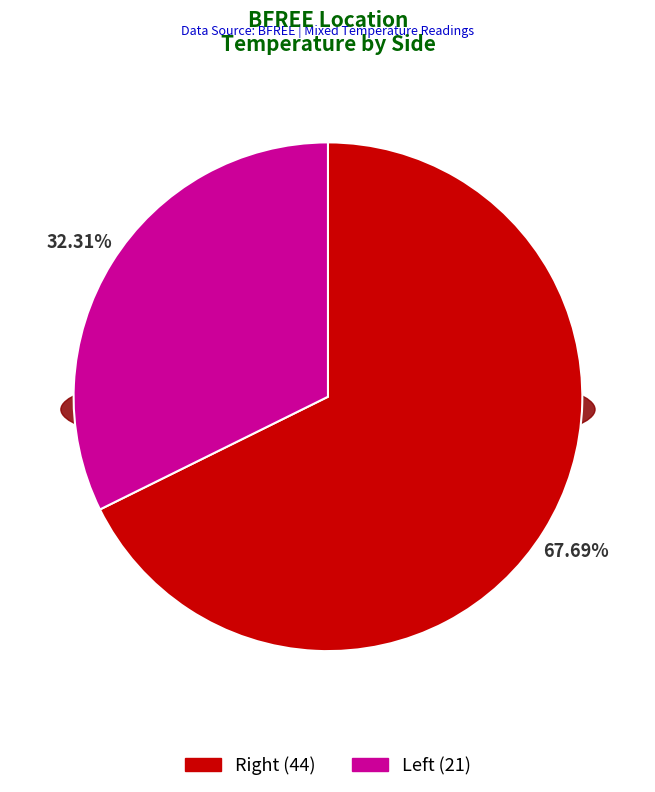

Which category has the biggest portion of the pie?

Right